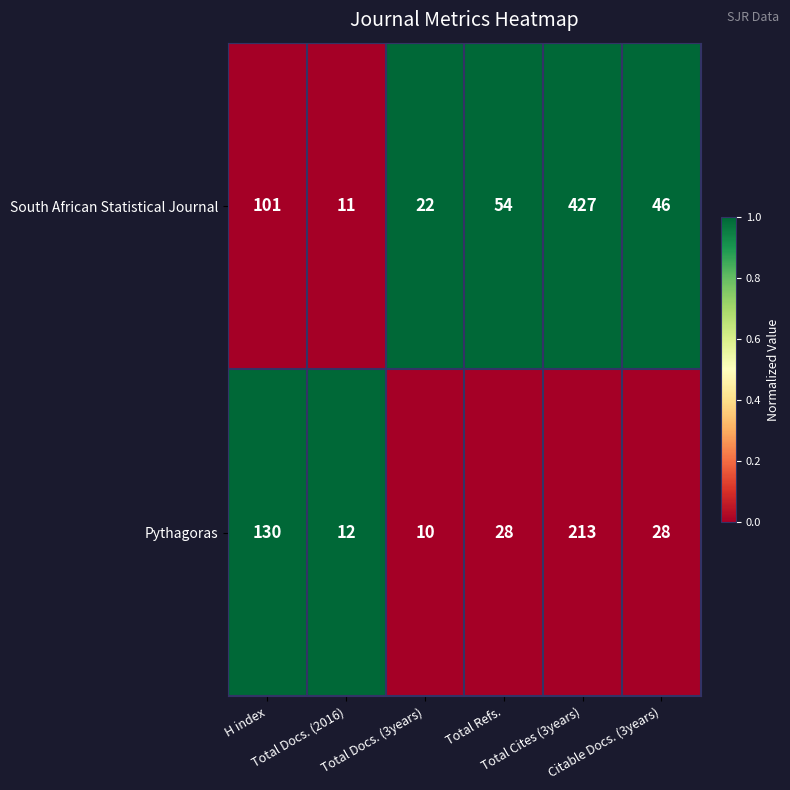

What is the maximum value shown in the chart?

427